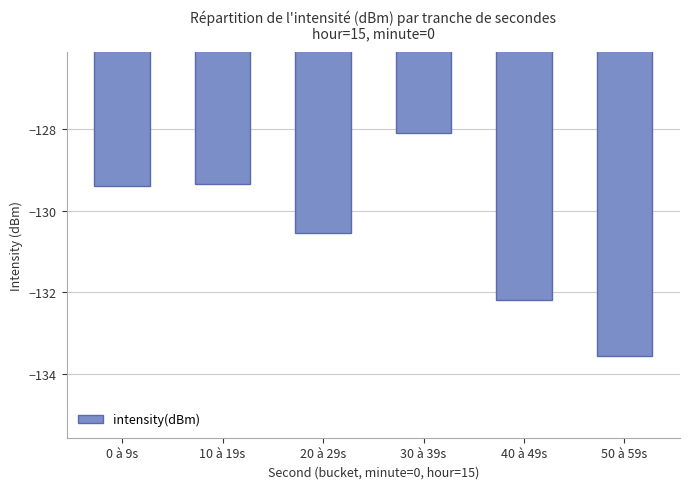

The chart shows a value of -129.4 at 0 à 9s. True or false?

True